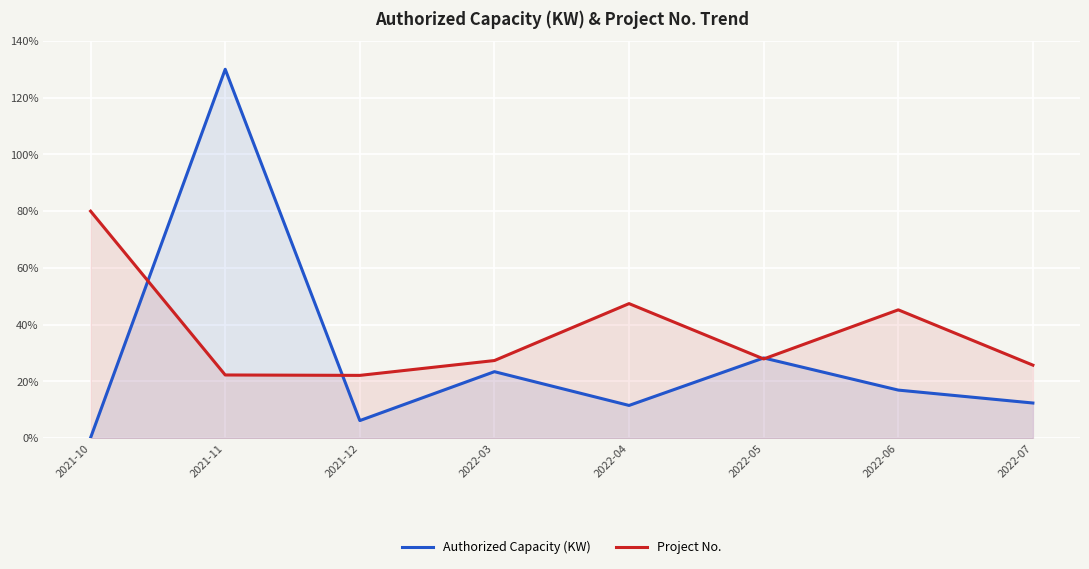

Reading left to right, list all the values displayed in this chart.

Authorized Capacity (KW): 0.2	130.0	6.2	23.4	11.5	28.3	16.9	12.4
Project No.: 80.0	22.3	22.1	27.3	47.4	27.9	45.2	25.7